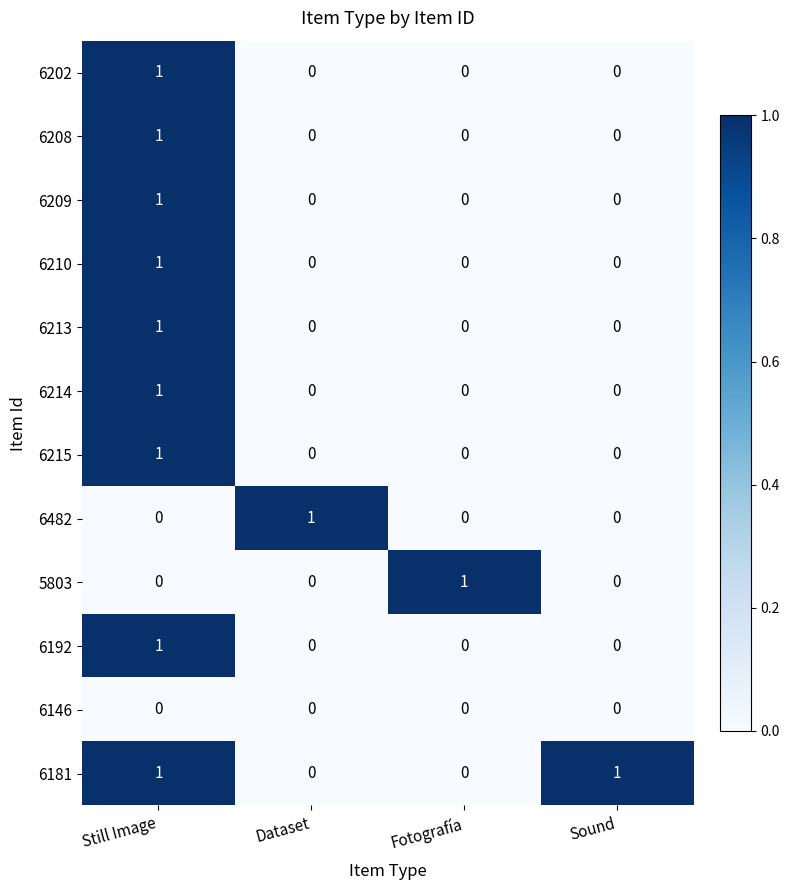

Is it true that 6214 equals 1 at Still Image?

True